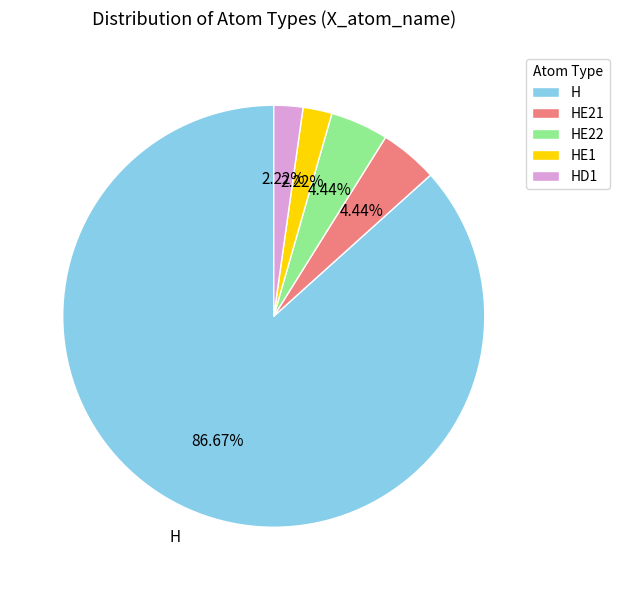

Is it true that H is 94% of the pie?

False